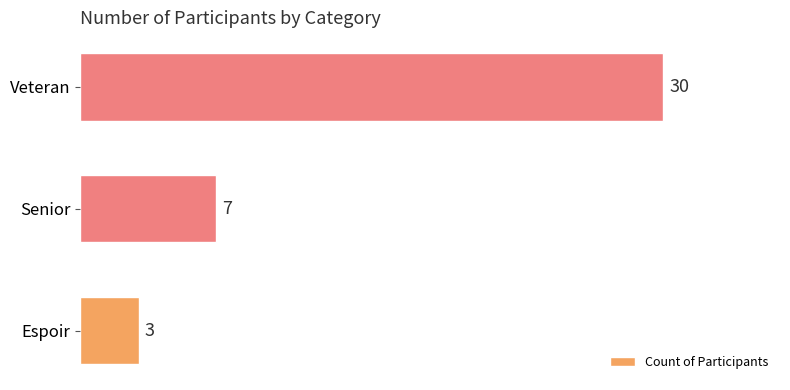

Are the bars grouped side by side (vs. stacked)?

No